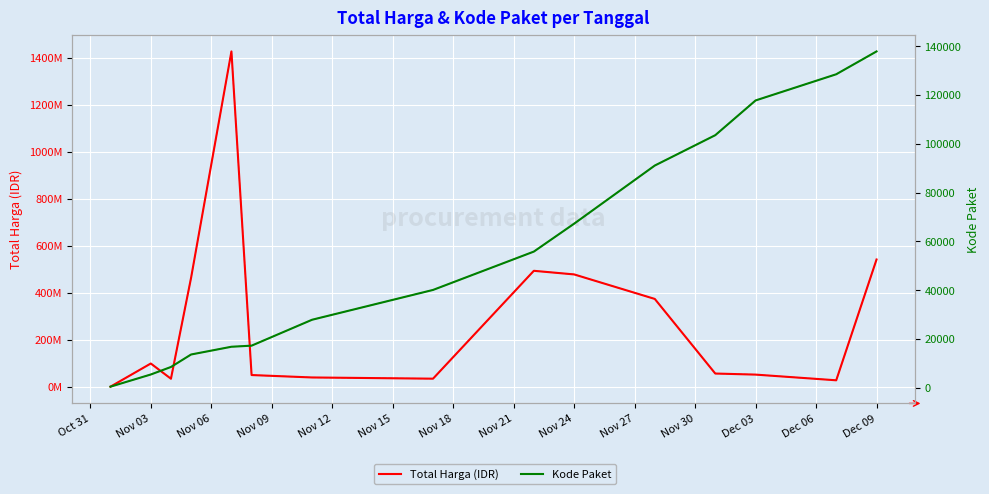

True or false: Total Harga (IDR) and Kode Paket (dashed) intersect in this chart.

False